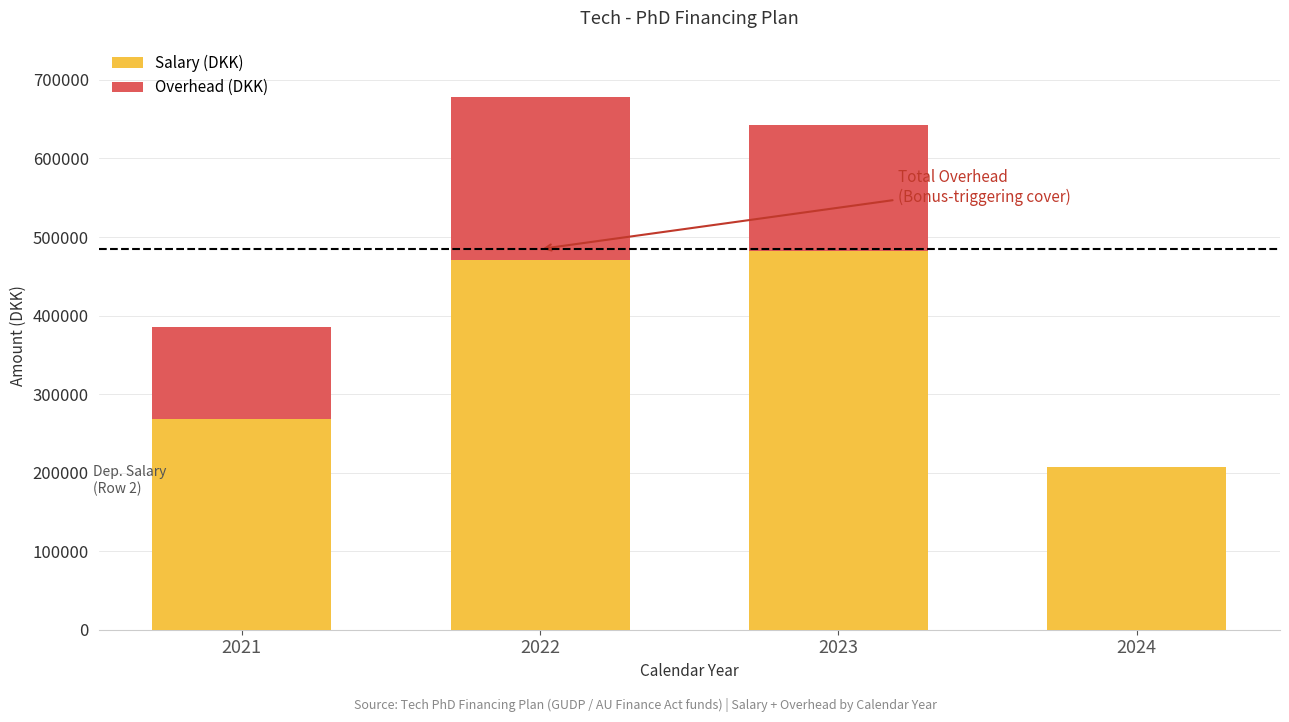

What is the total value across all series at 2024?

207575.9